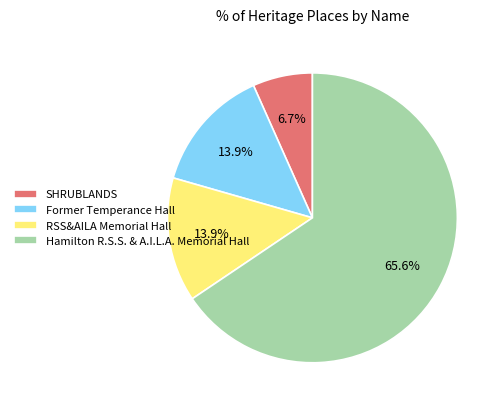

What portion of the pie excludes RSS&AILA Memorial Hall?

86.1%